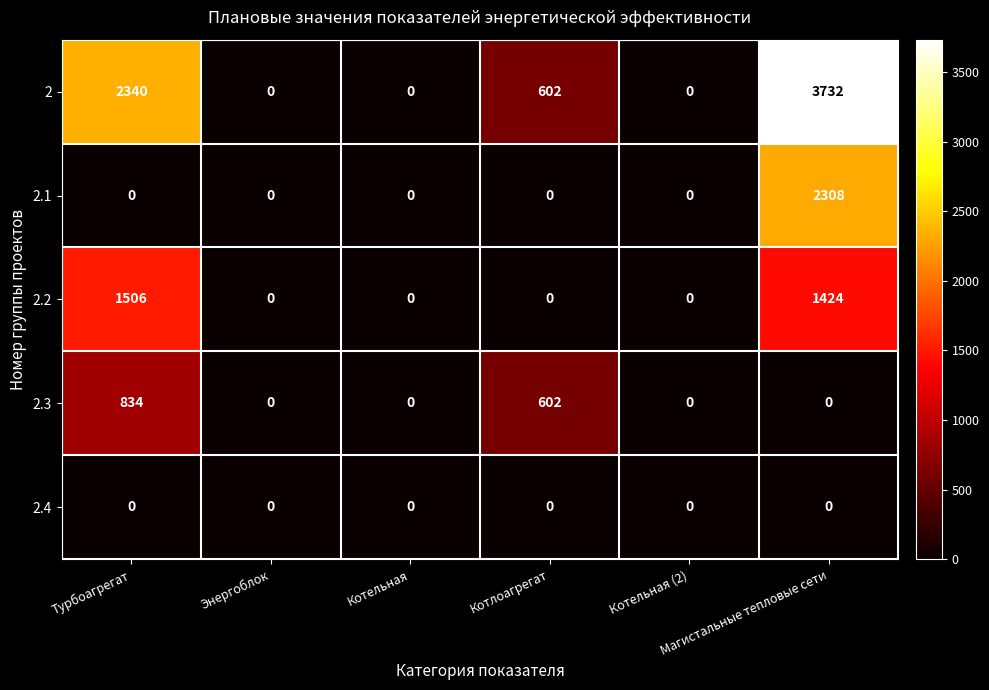

List the series in order of their peak value, highest first.

2, 2.1, 2.2, 2.3, 2.4